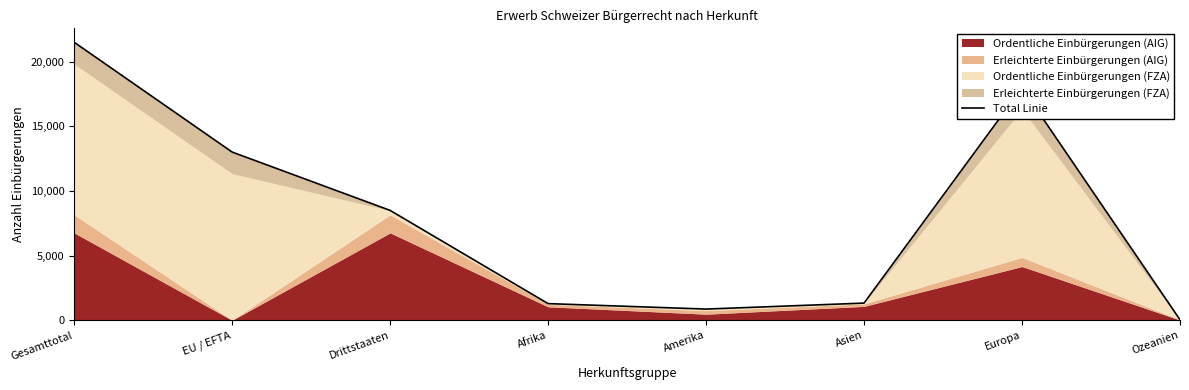

Which has a higher value, Europa or EU / EFTA?

Europa